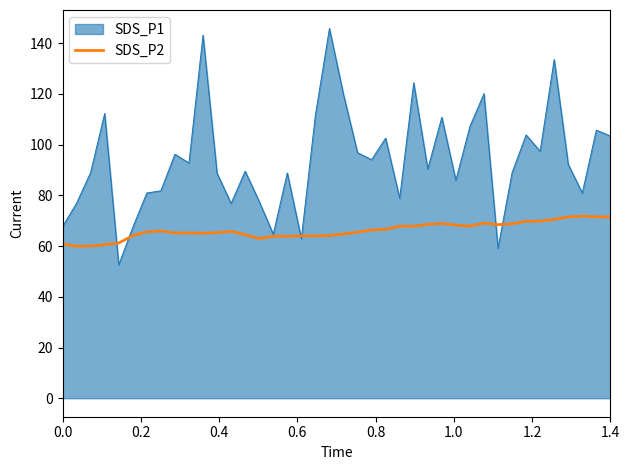

What is the smallest value displayed?

52.6